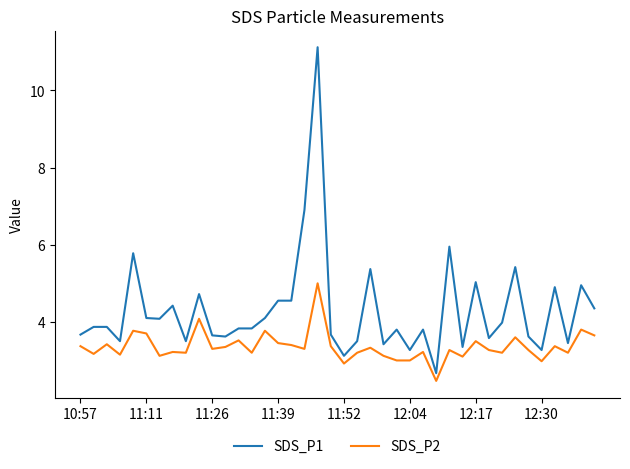

Which series has the largest total across all categories?

SDS_P1